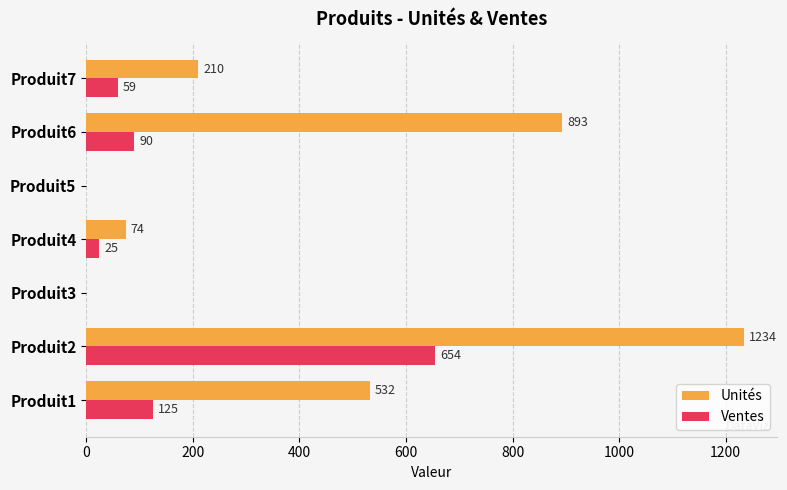

How many categories are shown in the chart?

7